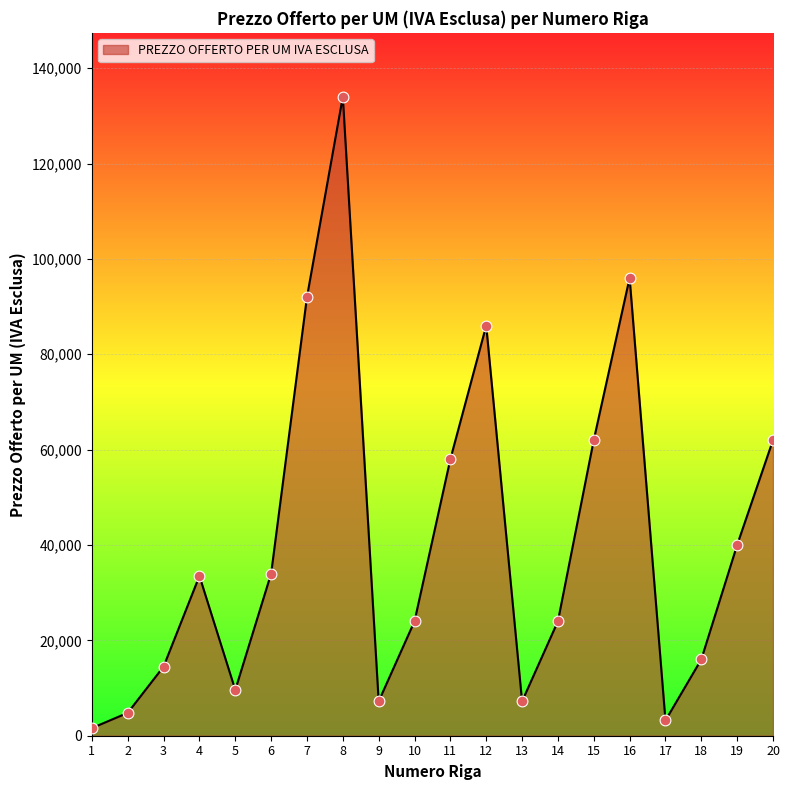

Between 6 and 10, which is larger?

6